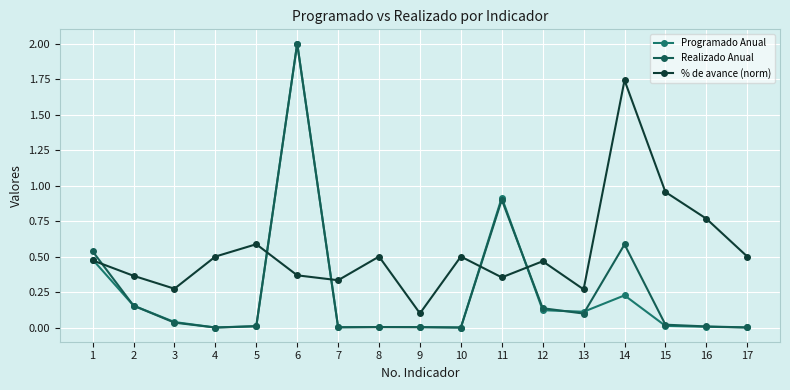

Is it true that Realizado Anual equals 0.0 at 7?

True